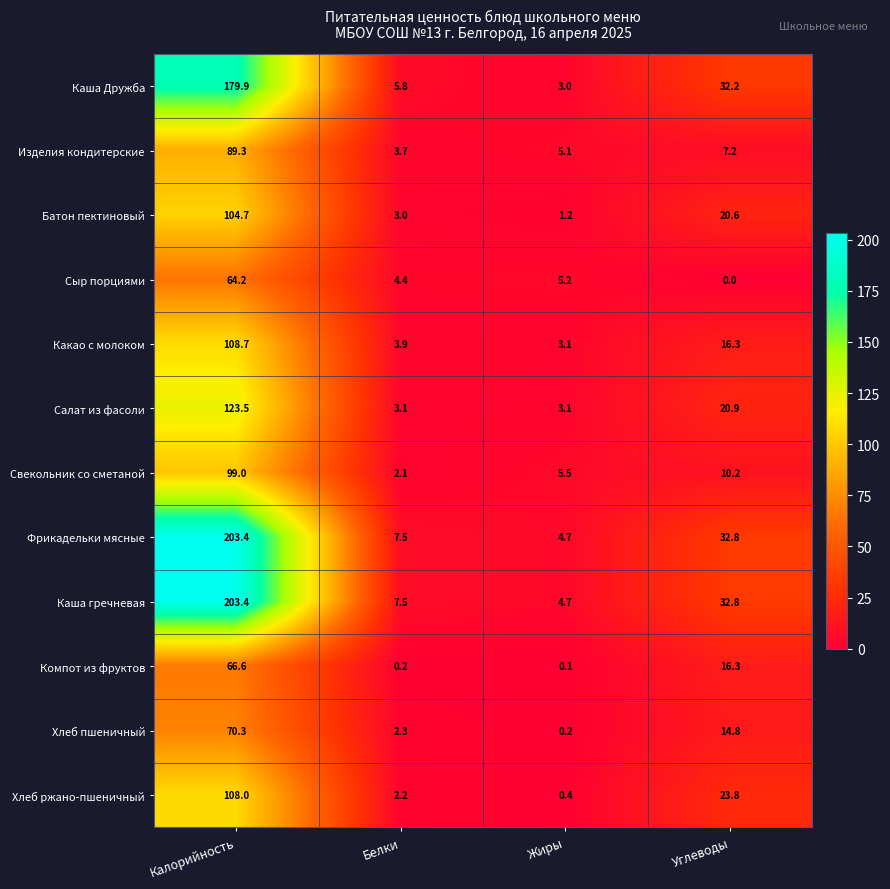

Which category has the lowest value across all series?

Углеводы